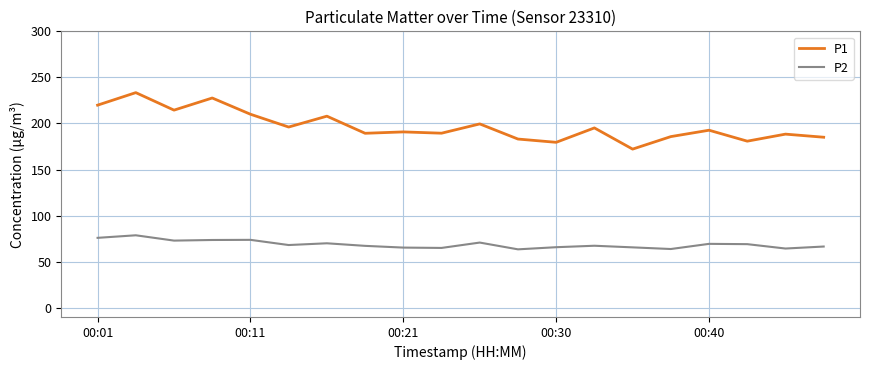

True or false: P2 and P1 cross at least once.

False